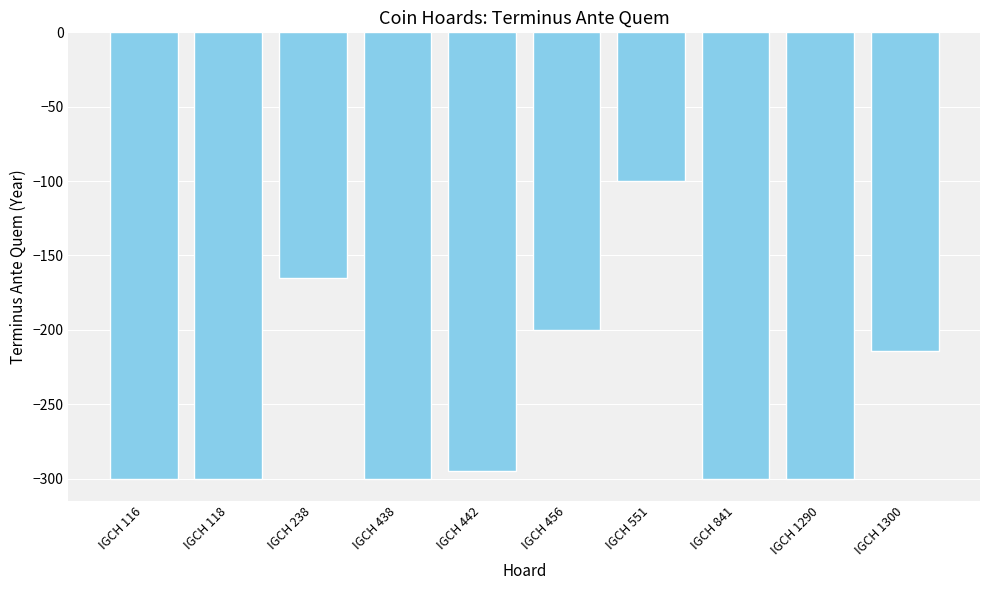

What is the value of the 5th bar from the left?

-295